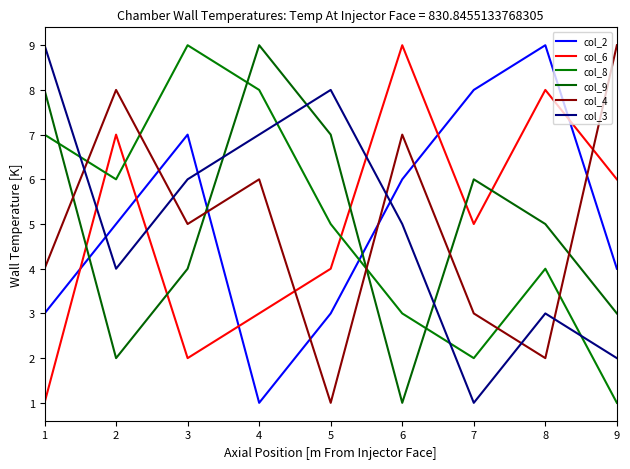

What is the difference between the second highest and minimum values in the col_2 series?

7